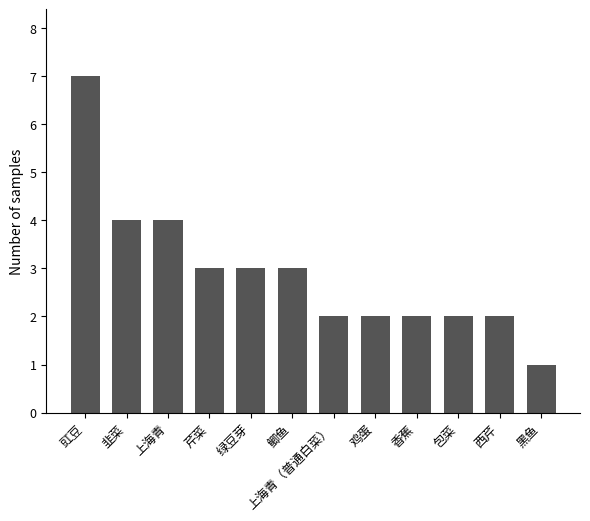

What is the ratio of the value at 绿豆芽 to the value at 芹菜?

1.0